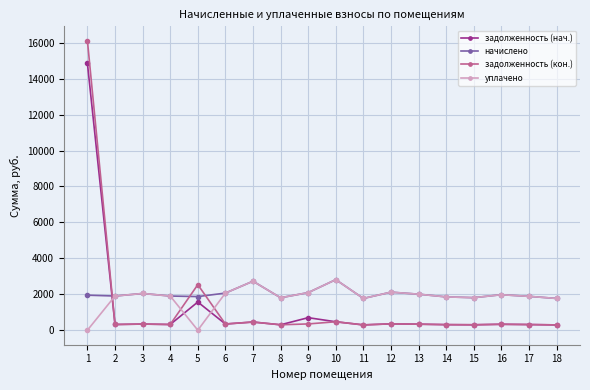

What is the value of the задолженность (кон.) point at the 2nd from the left?

316.8